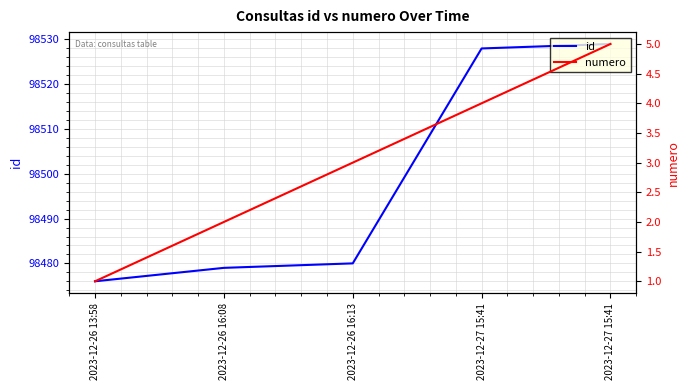

Reading left to right, list all the values displayed in this chart.

id: 98476	98479	98480	98528	98529
numero: 1	2	3	4	5